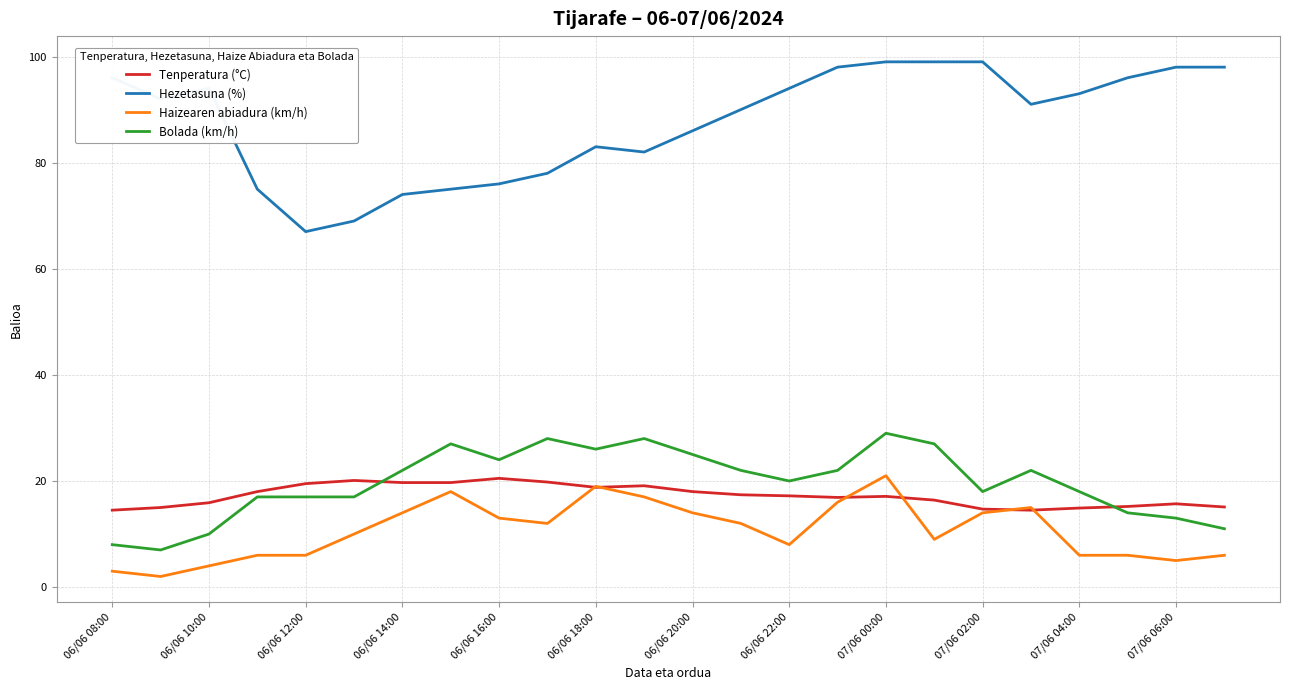

Which series has the largest total across all categories?

Hezetasuna (%)